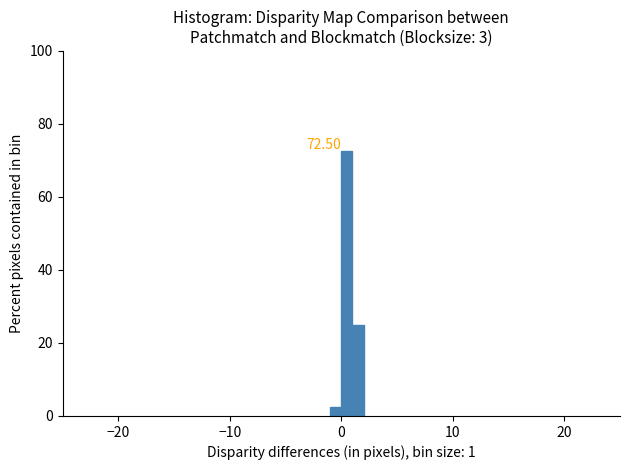

Around what value on the x-axis is the tallest bar? Give the approximate position of its centre, as read against the axis.

1